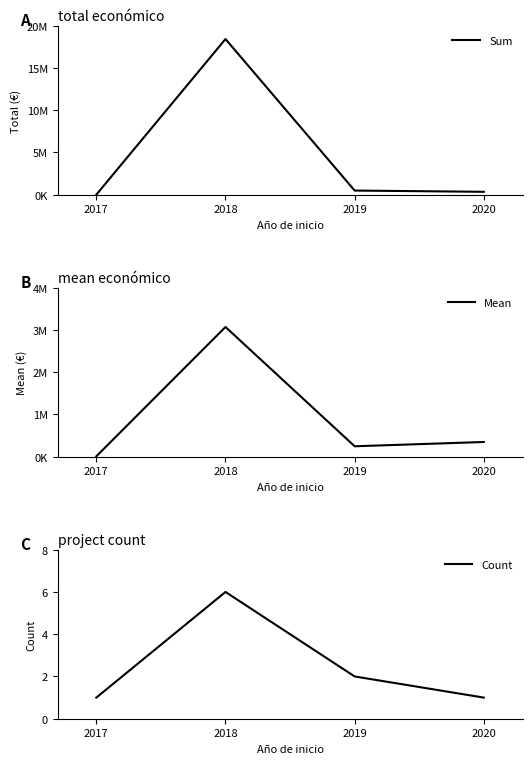

What is the value of the Count point at the 2nd from the left?

6